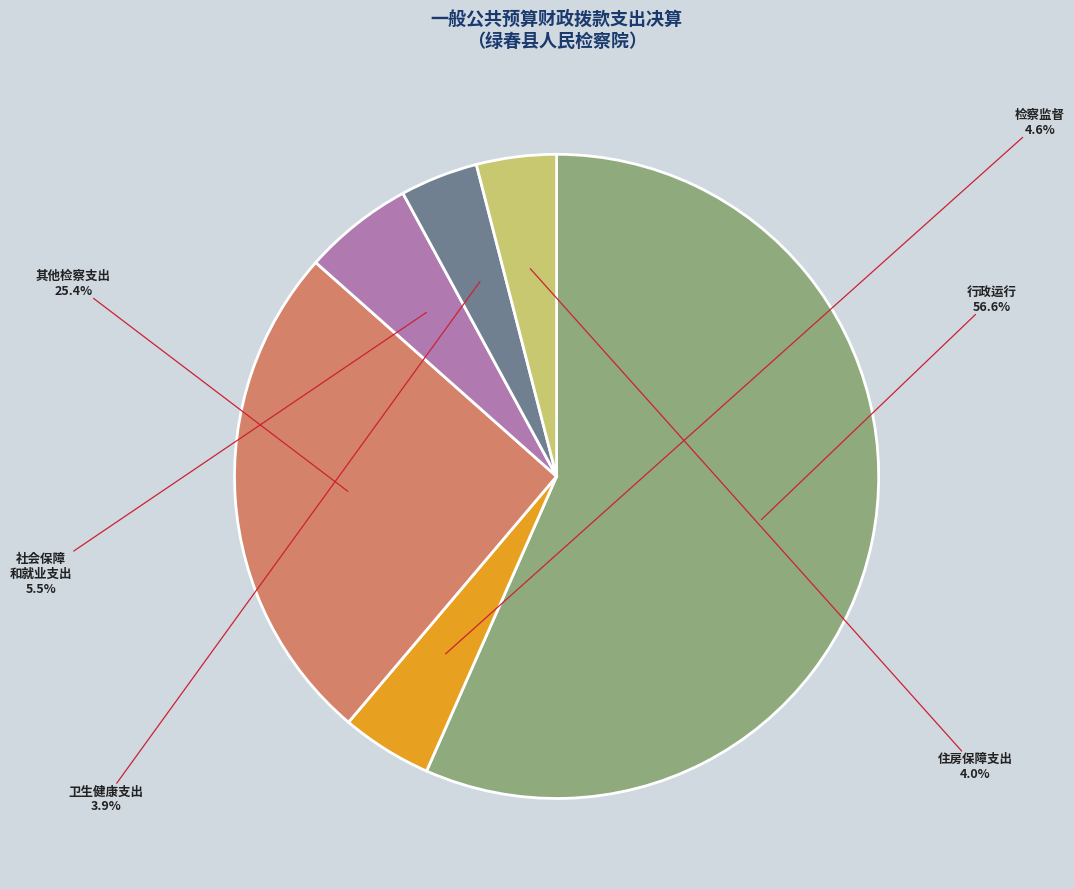

Count the number of slices in the pie.

6